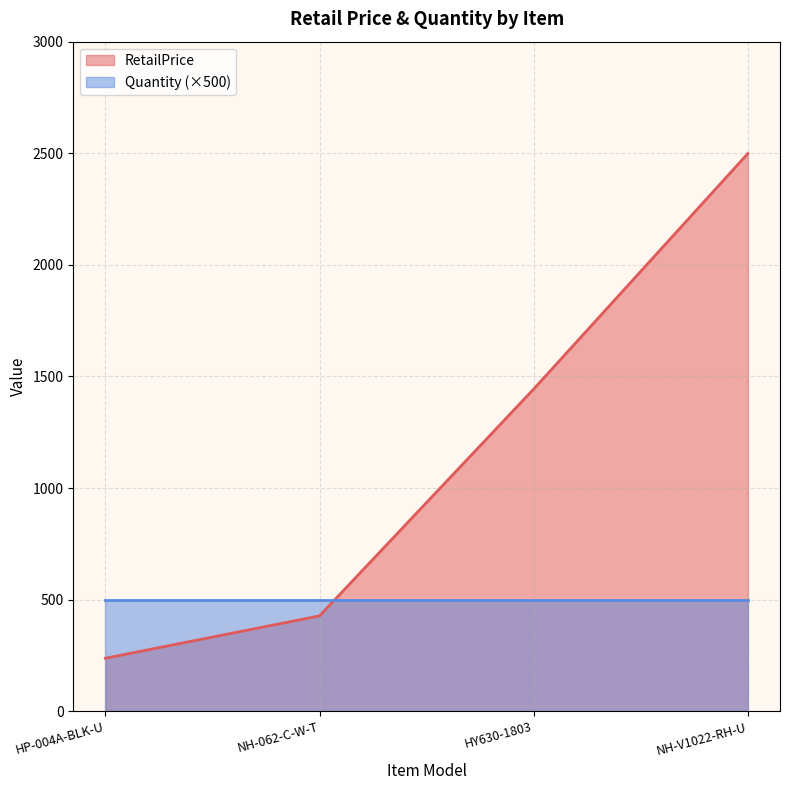

What is the label of the 1st point from the right?

NH-V1022-RH-U